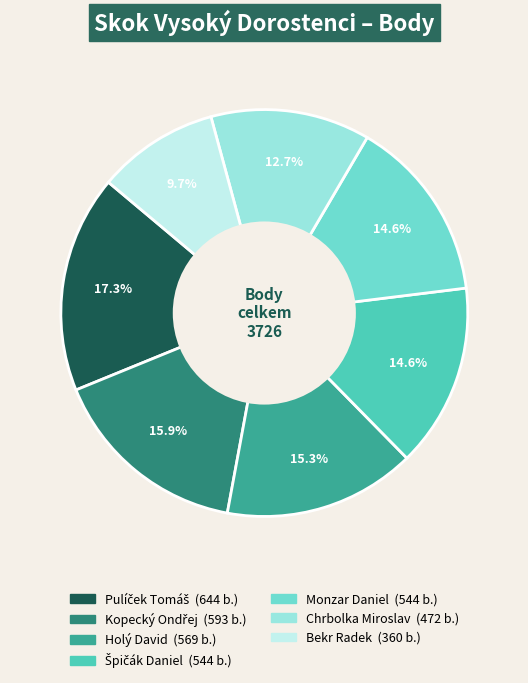

Is there a majority slice in this chart?

No